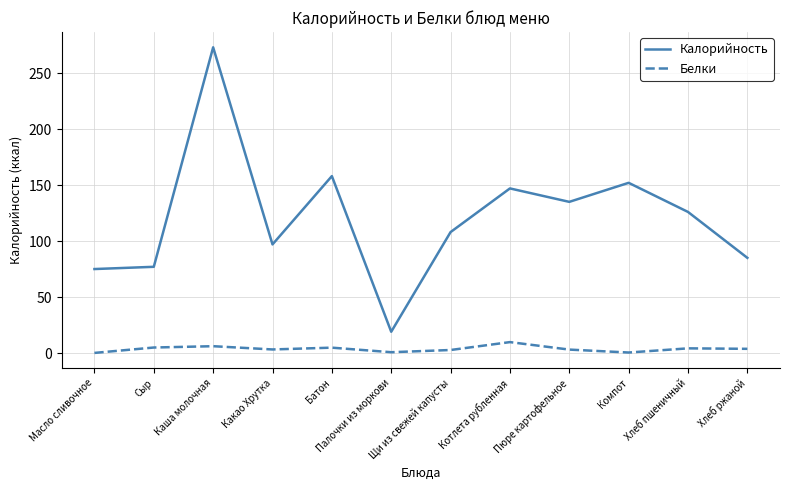

Which series changed the most between Каша молочная and Какао Хрутка?

Калорийность